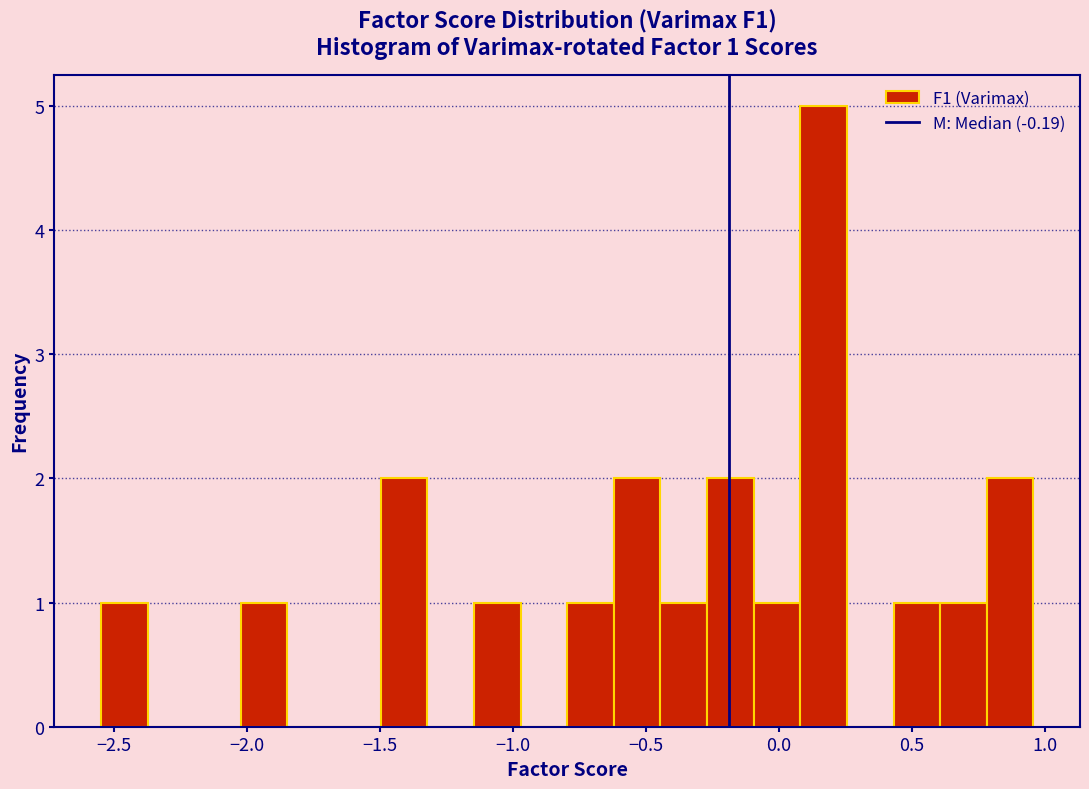

Read against the x-axis, roughly where is the centre of the tallest bar?

0.15